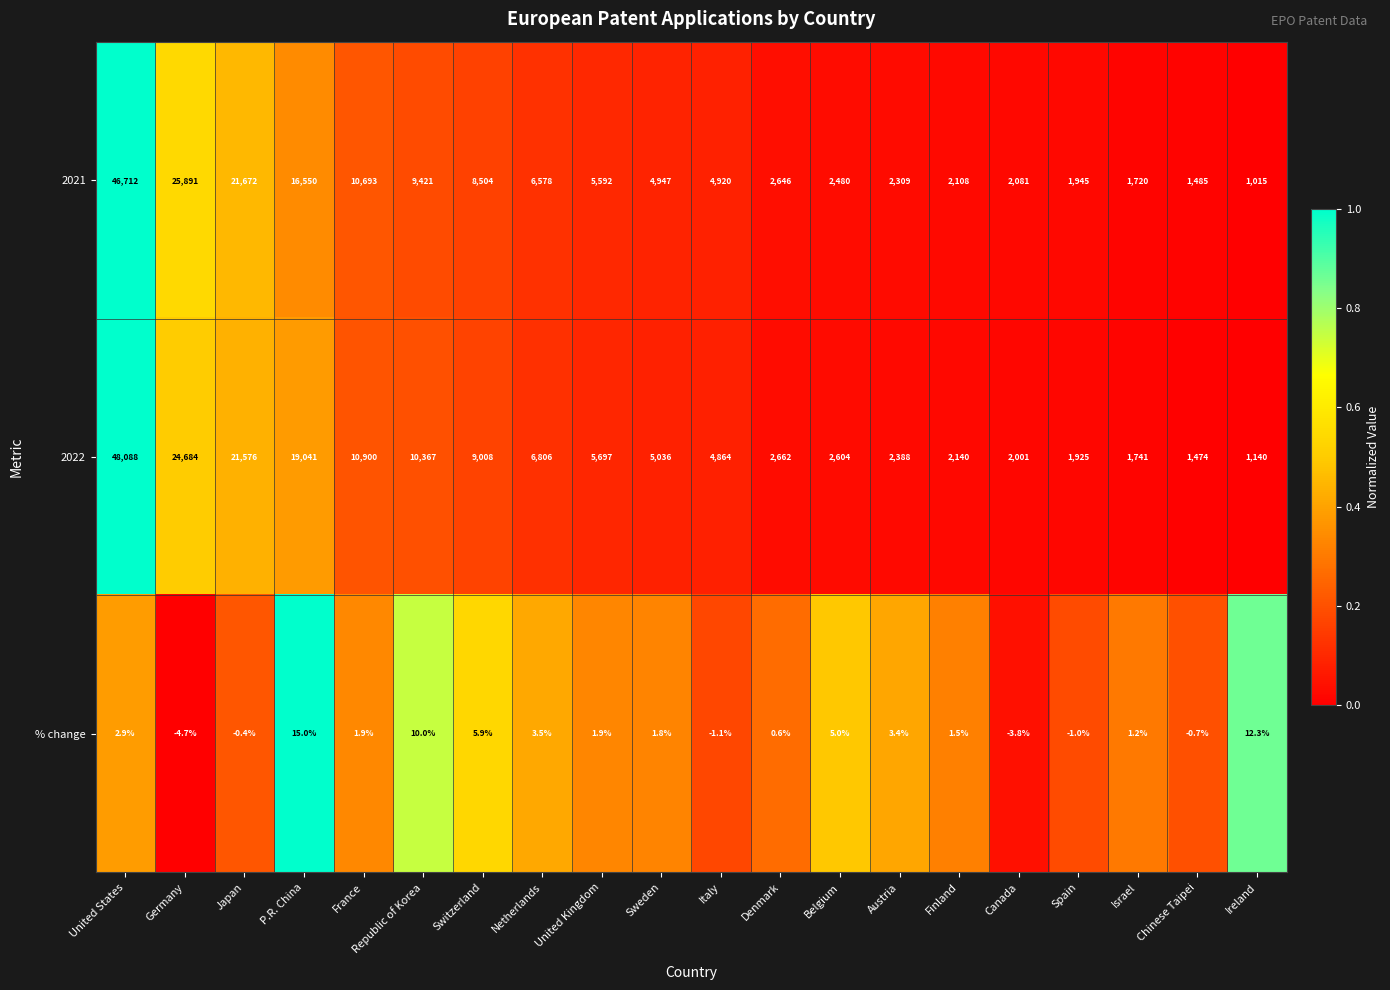

Which series has the largest total across all categories?

2022